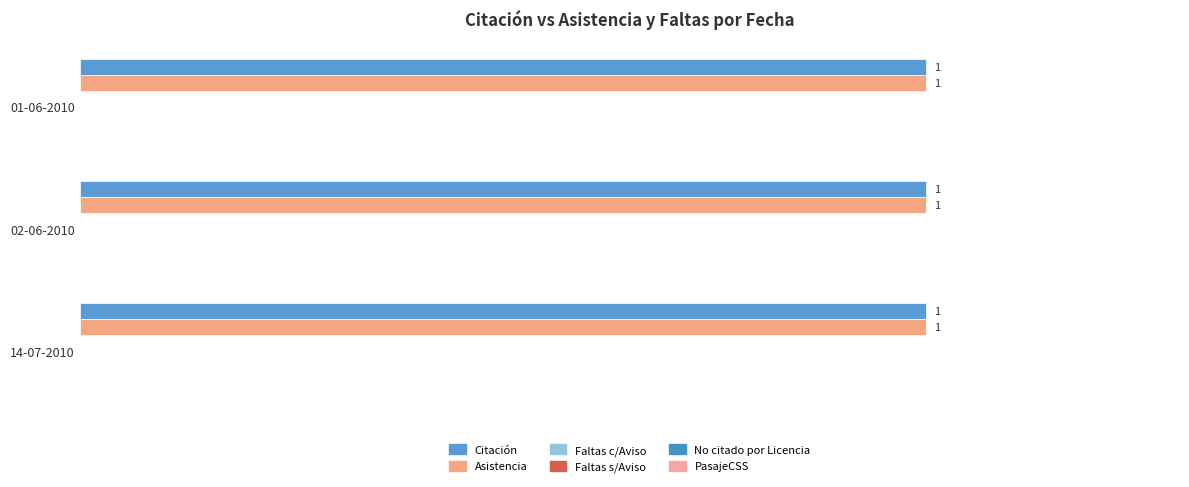

How many bars are there in each group?

6